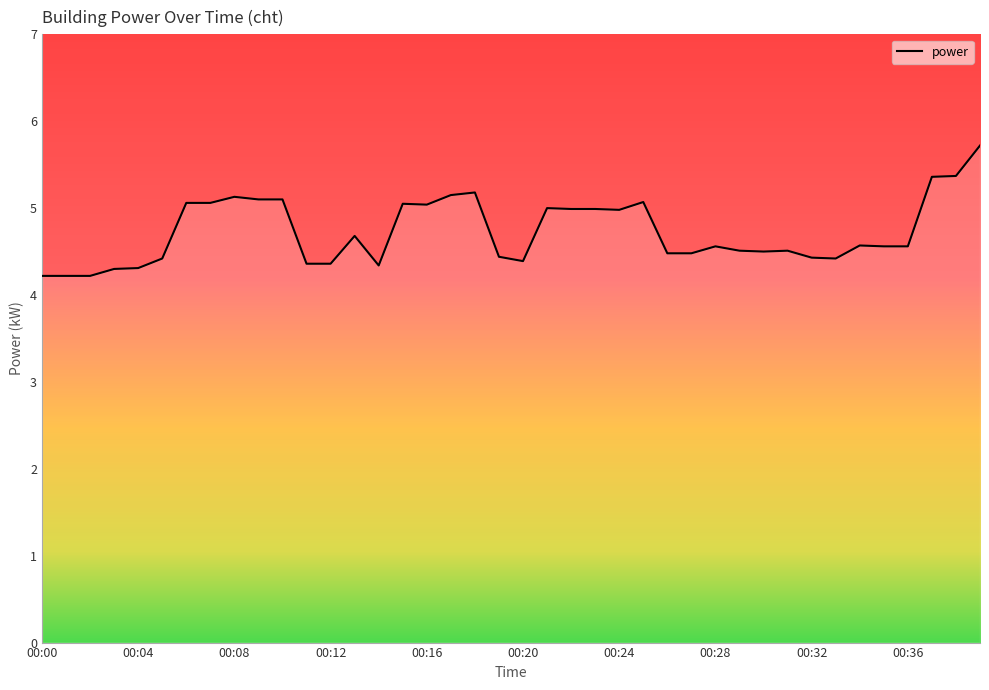

What is the average value?

4.7